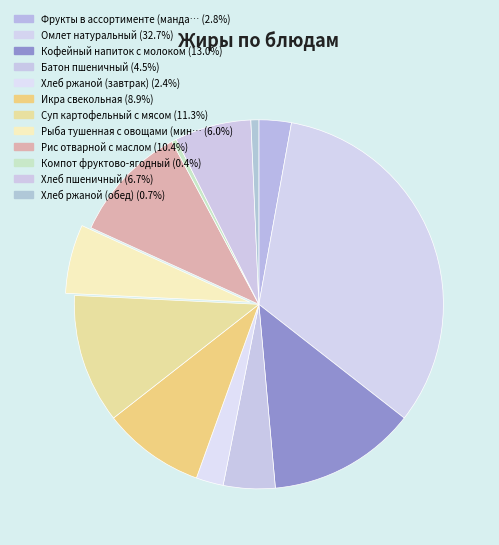

Count the number of slices in the pie.

12